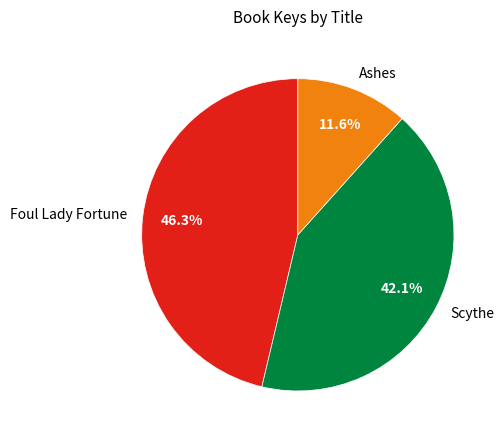

To the nearest percent, what is the average slice percentage?

33%